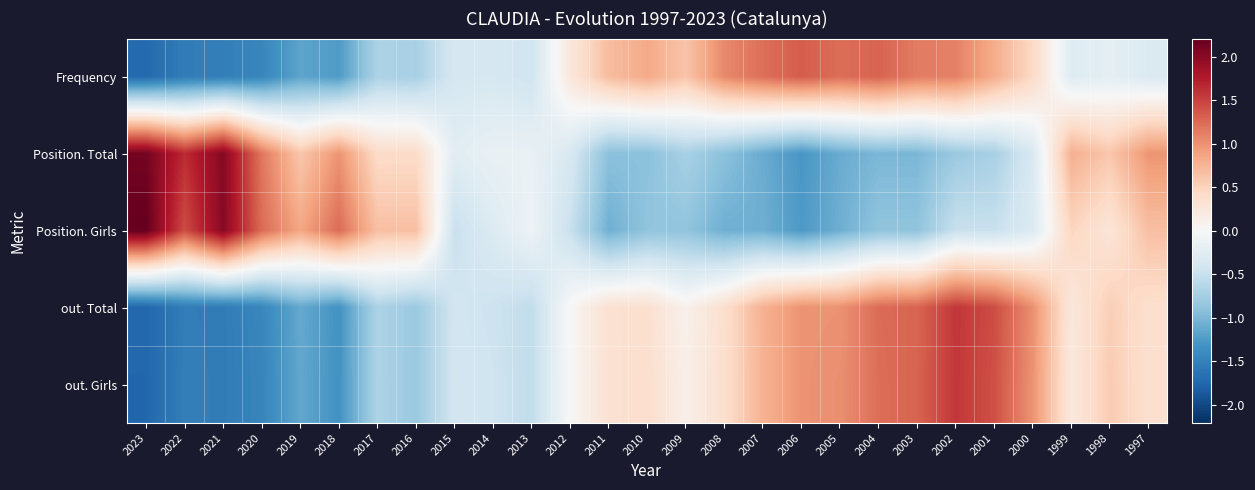

What is the difference between the highest and lowest values at 2012?

0.7